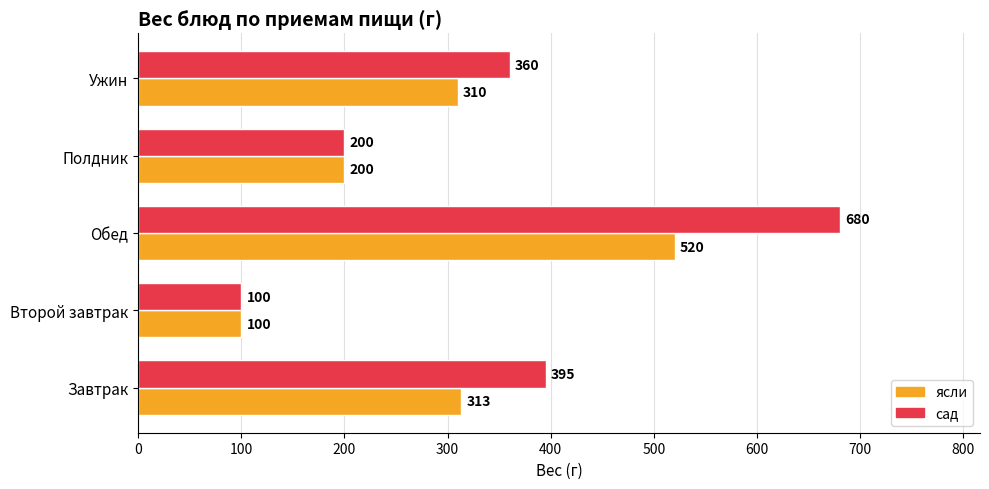

List the series in order of their overall mean, lowest first.

ясли, сад